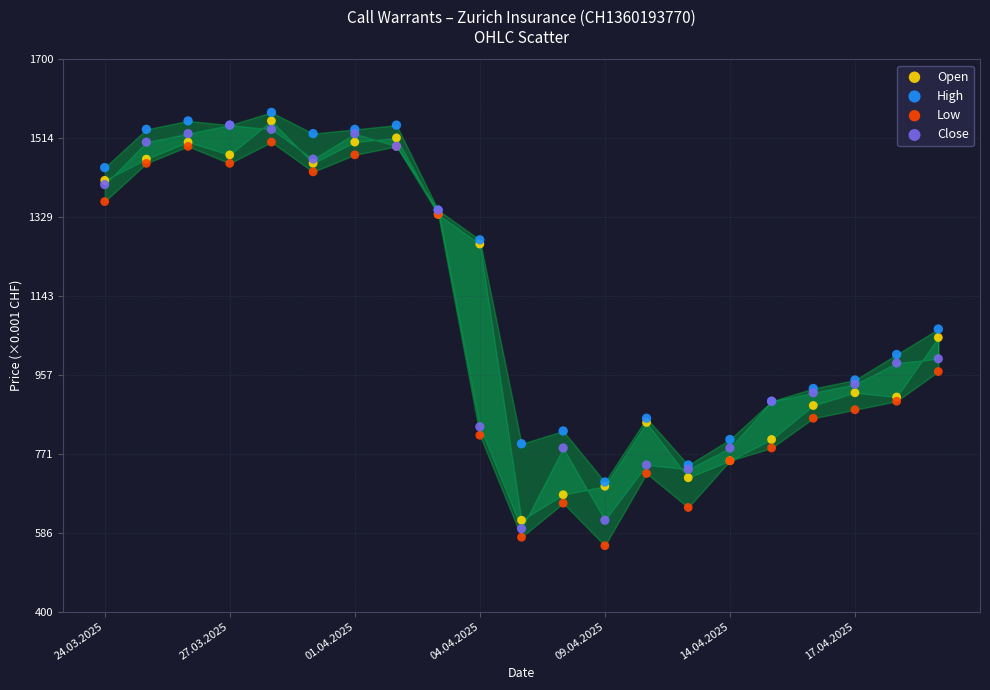

What are all the series names shown in the legend?

Open, High, Low, Close